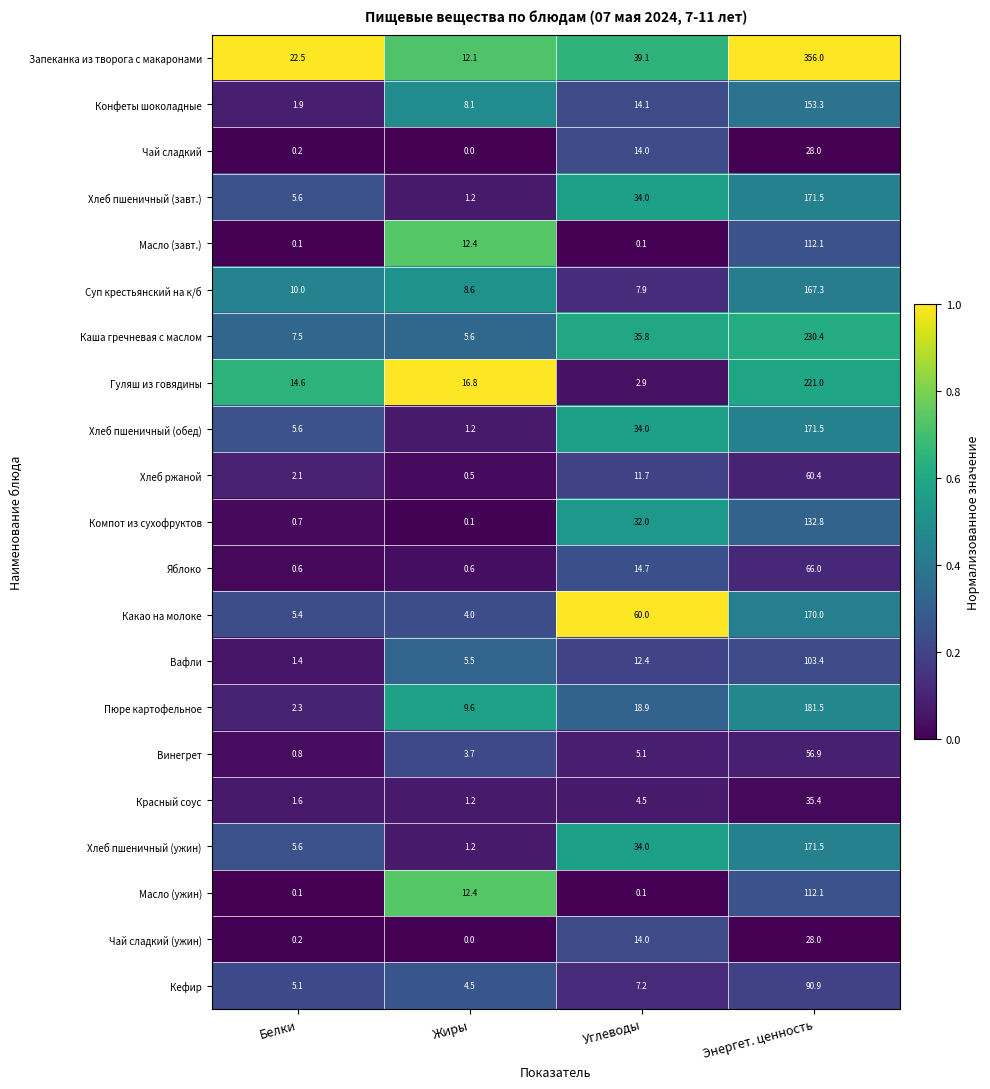

How many data points does each series have?

4